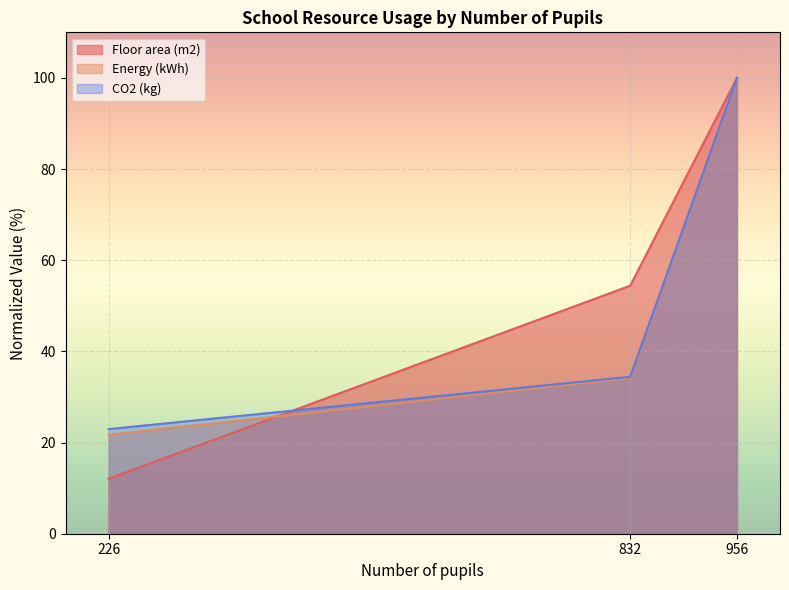

What are all the series names shown in the legend?

Floor area (m2), Energy (kWh), CO2 (kg)